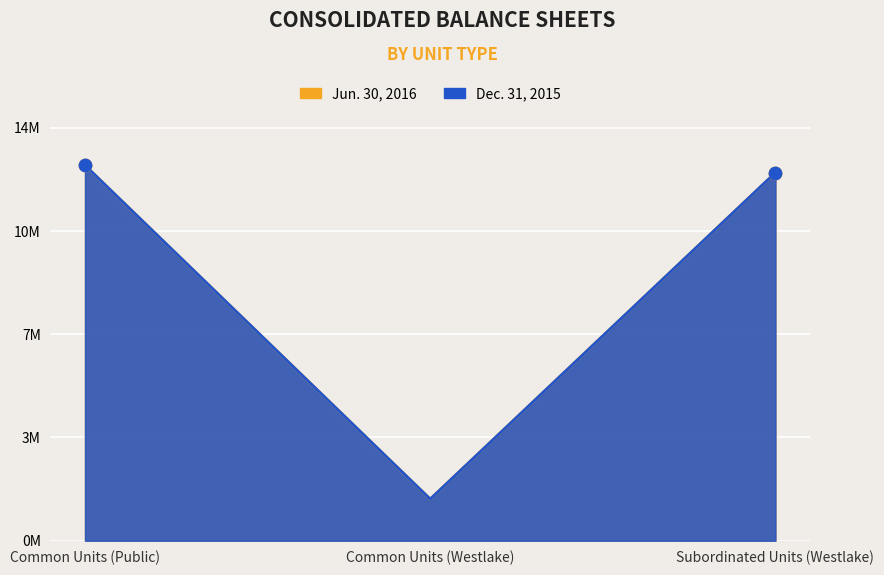

What is the total value across all series at Common Units (Westlake)?

2872230